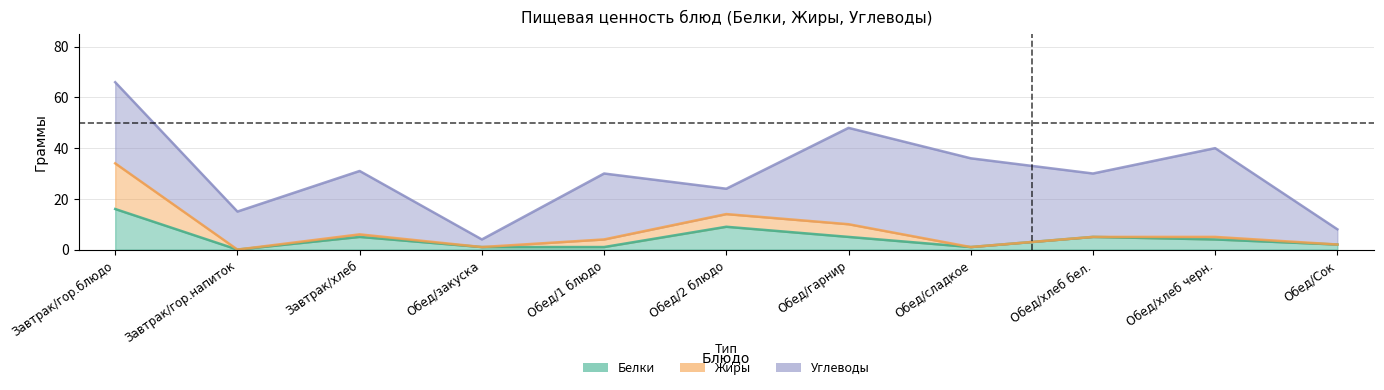

Where is Углеводы nearest to the value 20?

Завтрак/гор.напиток